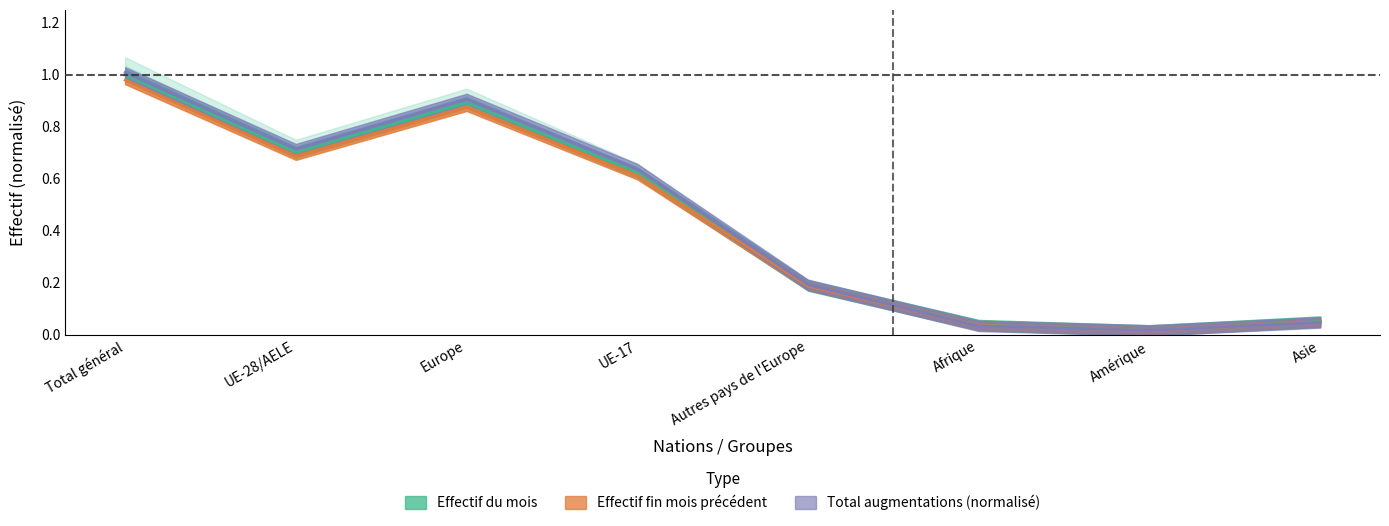

What is the label of the 5th point from the right?

UE-17